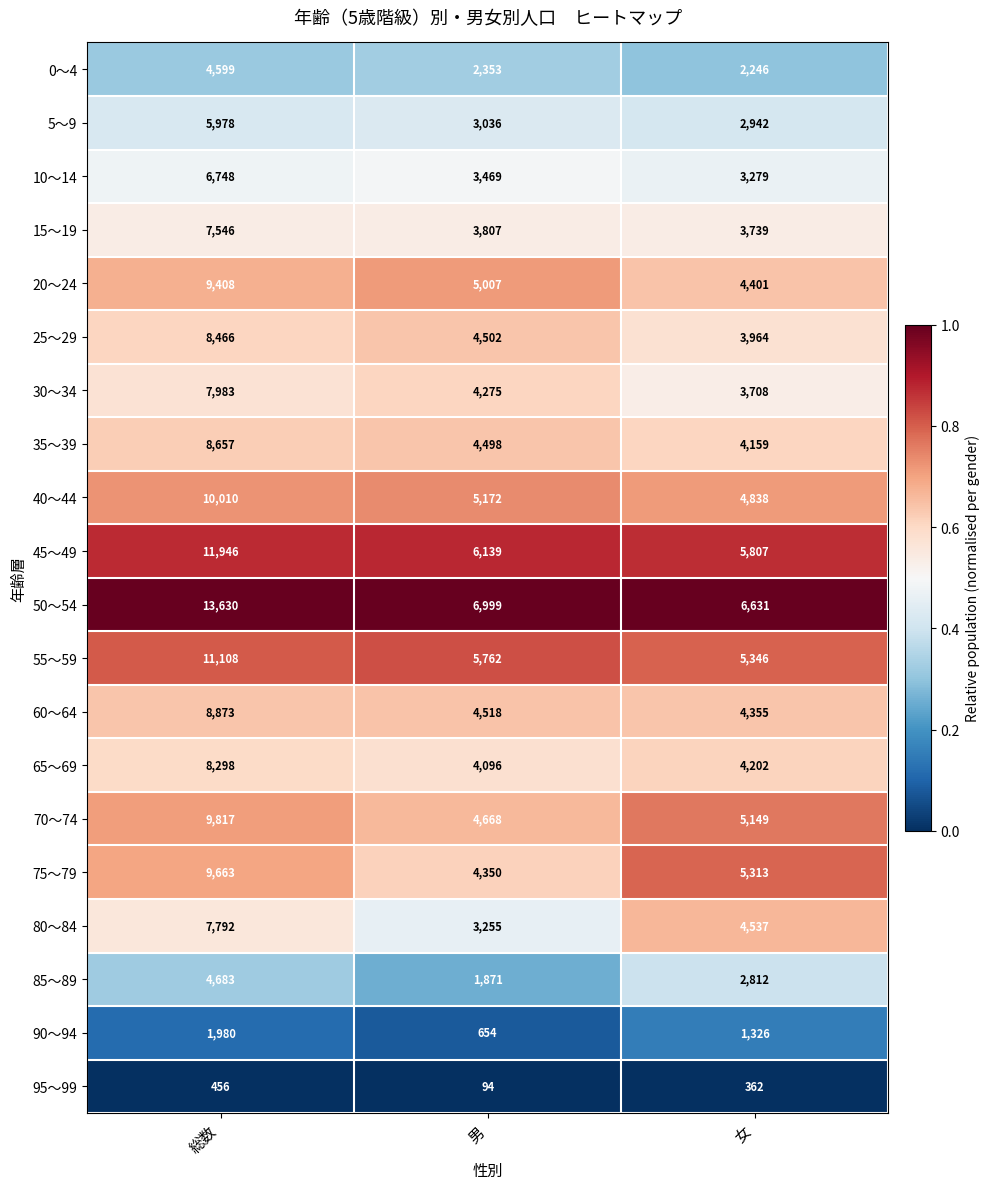

Rank the series by their maximum value, from lowest to highest.

95～99, 90～94, 0～4, 85～89, 5～9, 10～14, 15～19, 80～84, 30～34, 65～69, 25～29, 35～39, 60～64, 20～24, 75～79, 70～74, 40～44, 55～59, 45～49, 50～54